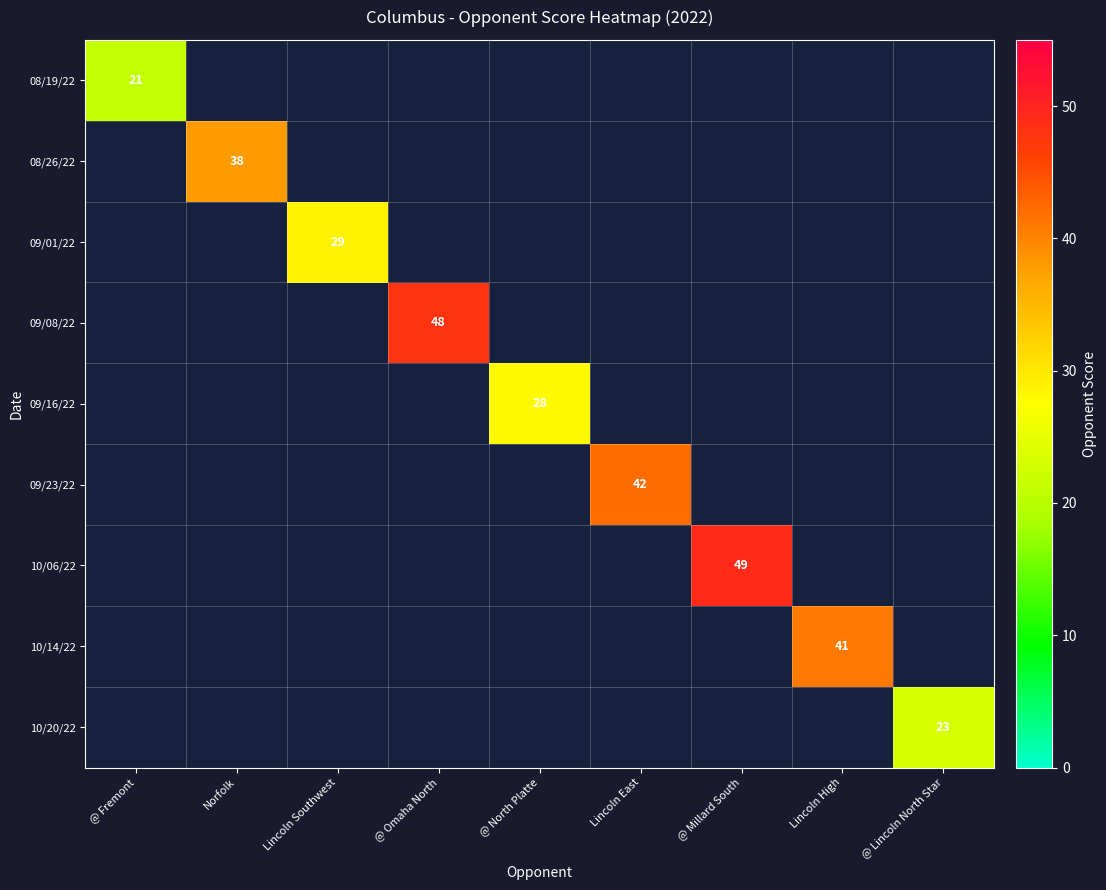

How many positive values does the 10/20/22 series have?

1